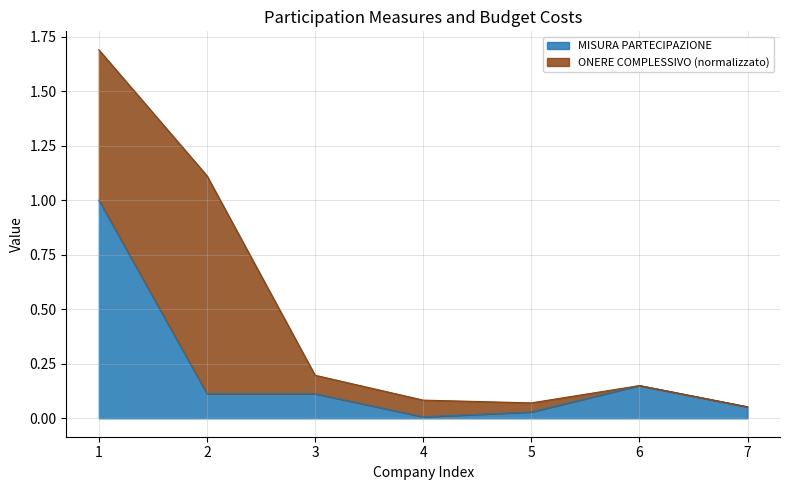

What is the maximum value for MISURA PARTECIPAZIONE?

1.0